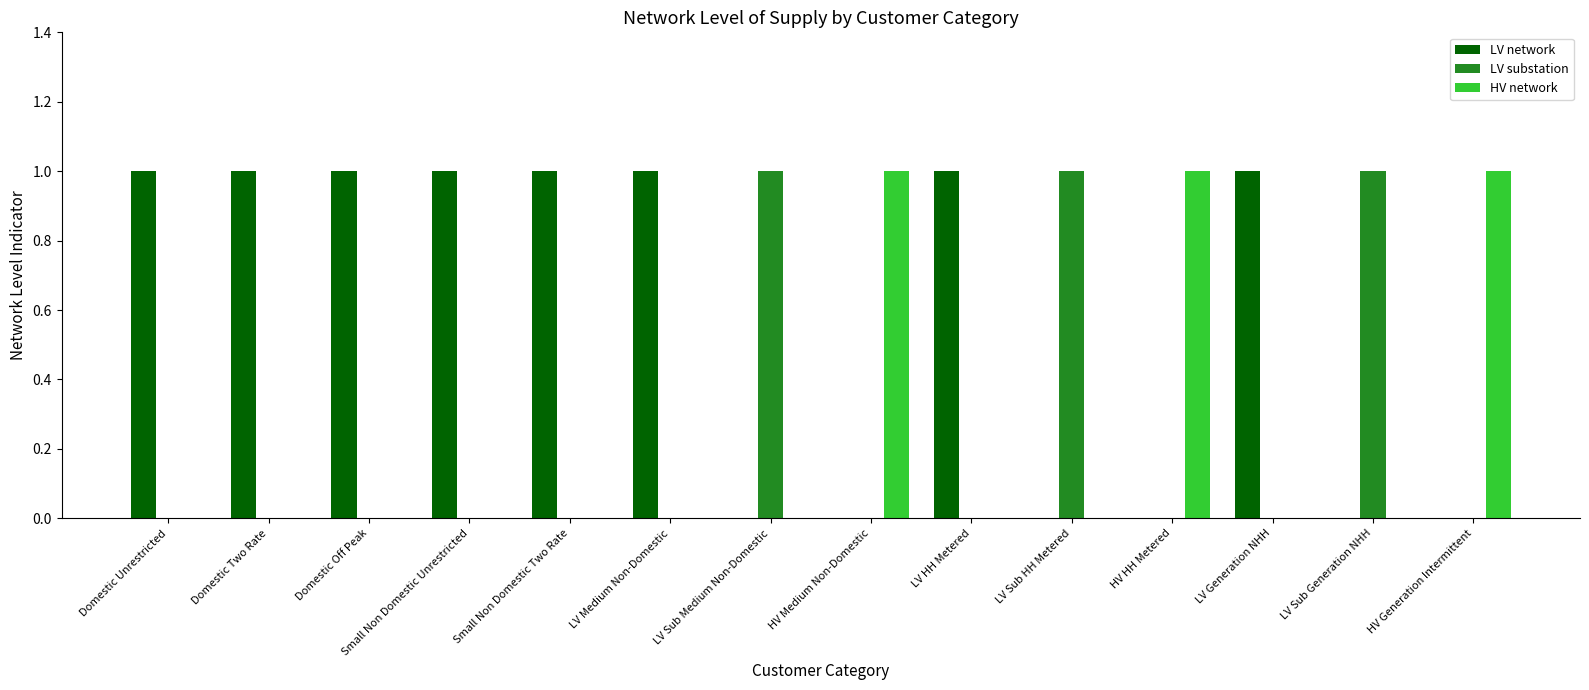

The LV network series shows 0 at LV Sub Medium Non-Domestic. True or false?

True